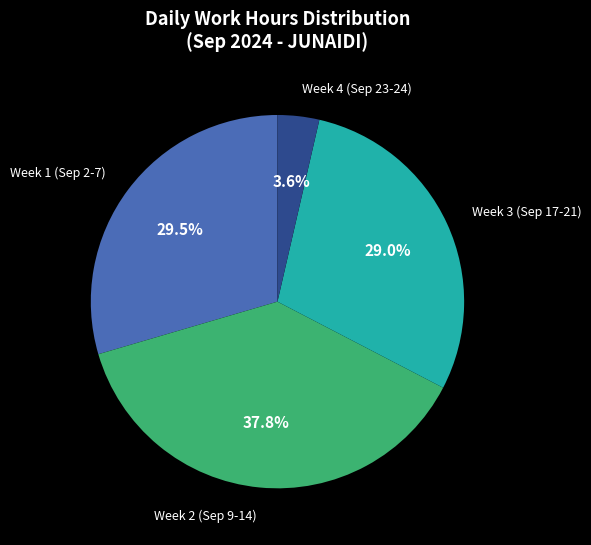

Does any single category account for the majority?

No